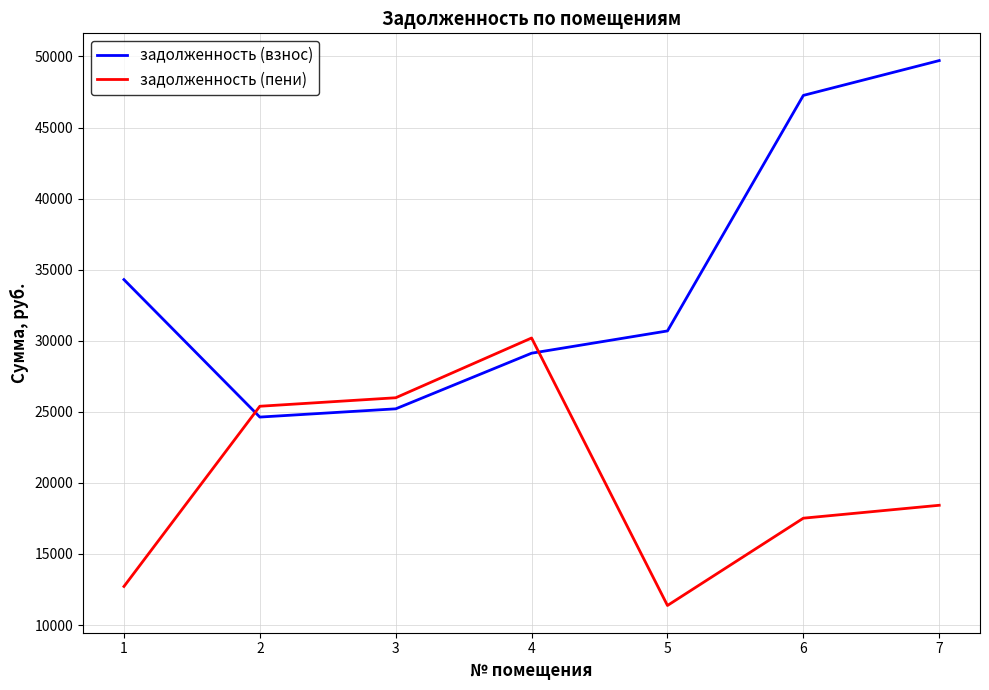

What is the maximum value shown in the chart?

49711.0